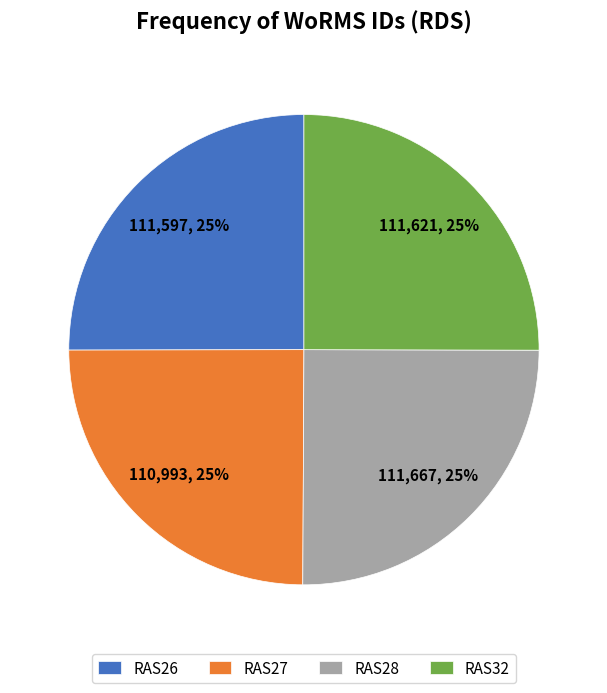

Does RAS32 account for over 50% of the chart?

No